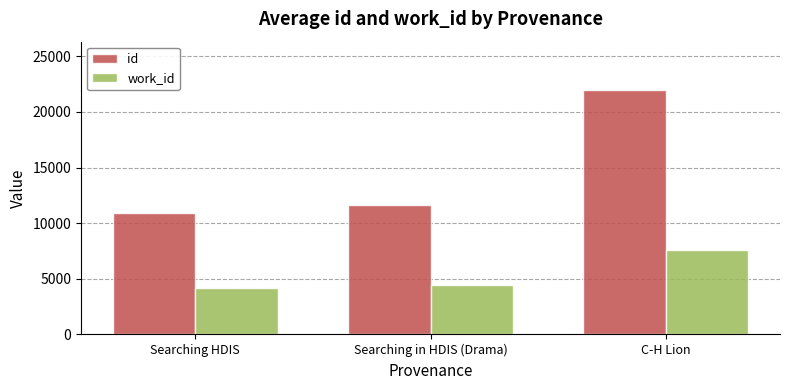

List the series in order of their overall mean, highest first.

id, work_id